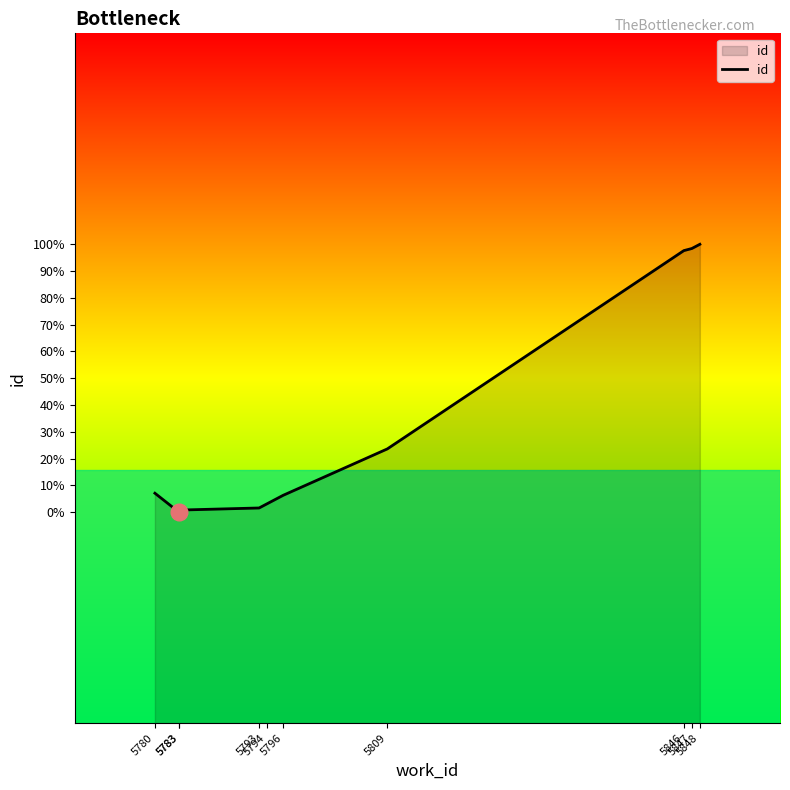

How many data points are less than 15460?

5